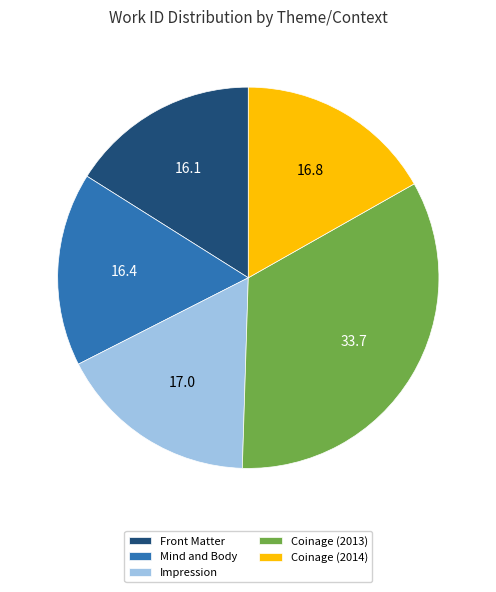

Do Impression and Coinage (2013) together represent more than half of the pie?

Yes